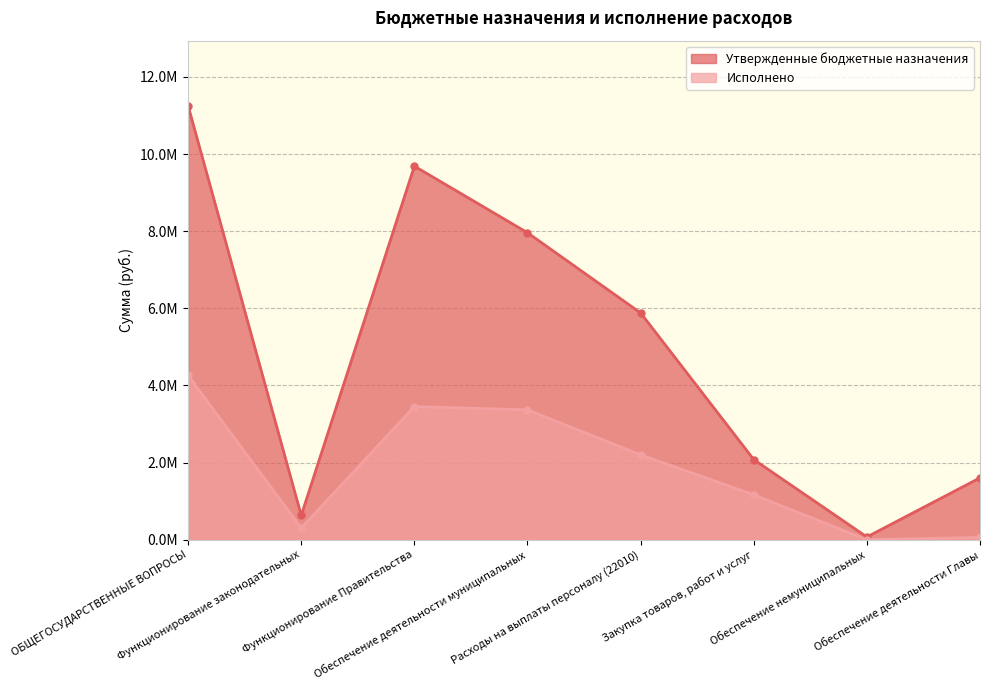

The Исполнено series shows -2758246.2 at Обеспечение немуниципальных. True or false?

False